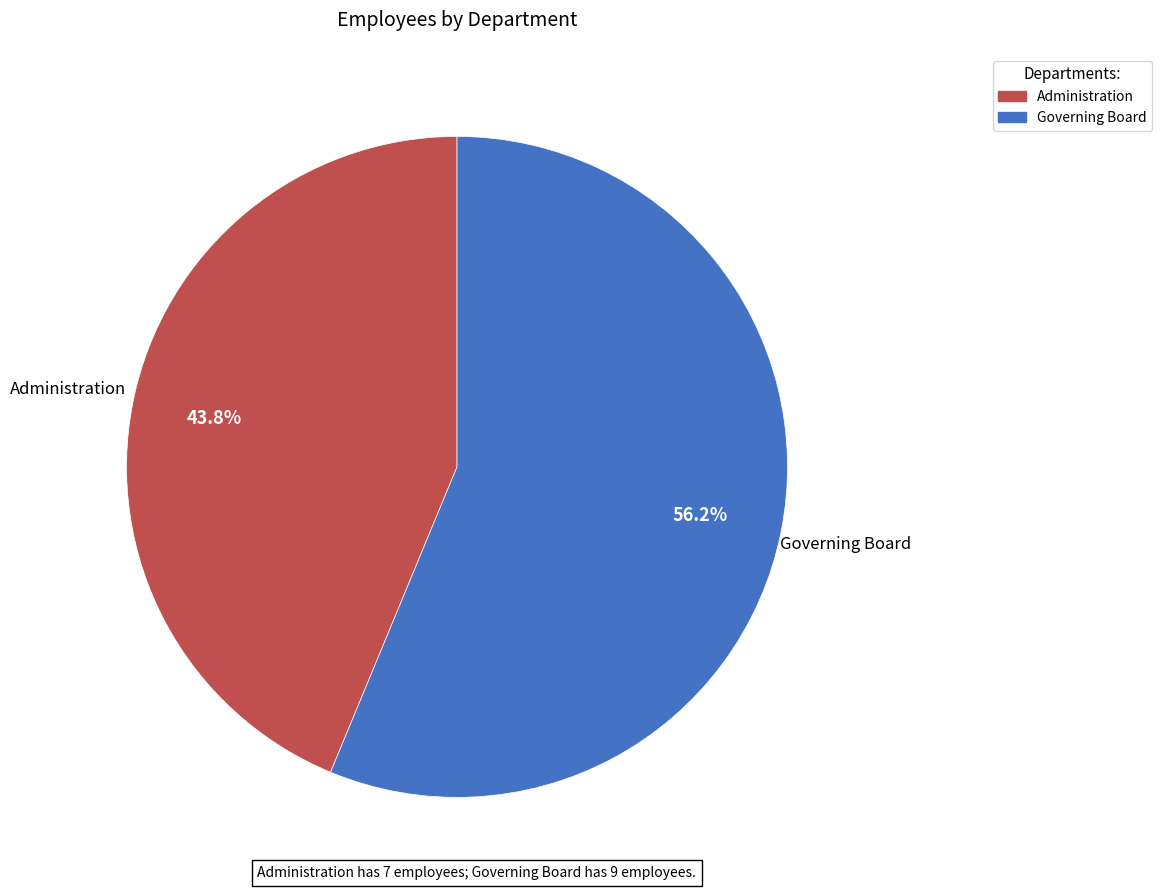

To the nearest percent, what is the combined percentage of Administration and Governing Board?

100%